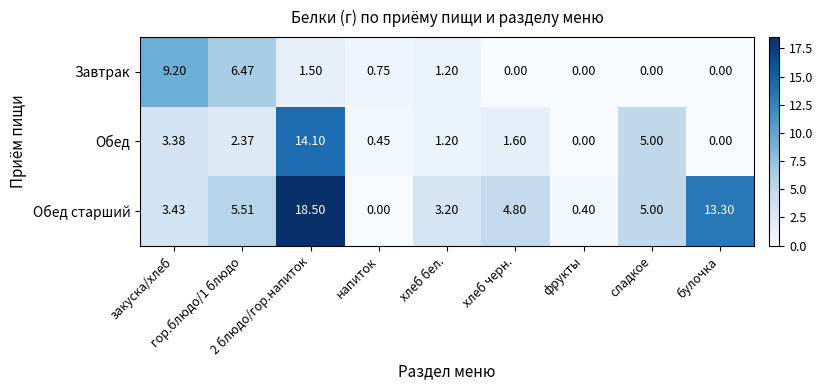

At which category is the sum across all series the highest?

2 блюдо/гор.напиток